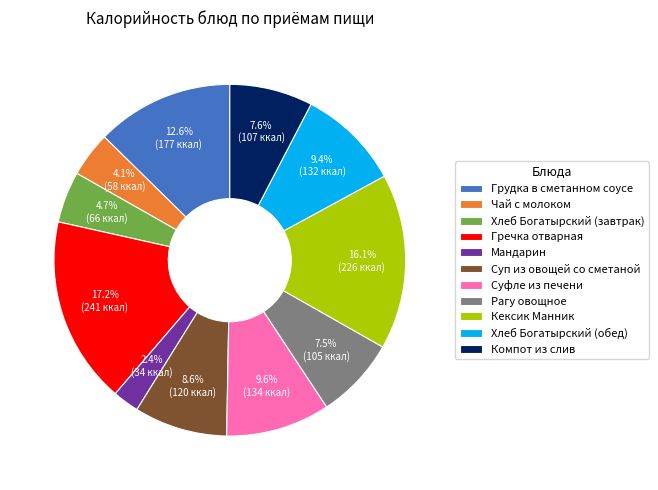

True or false: Гречка отварная accounts for 5% of the total.

False